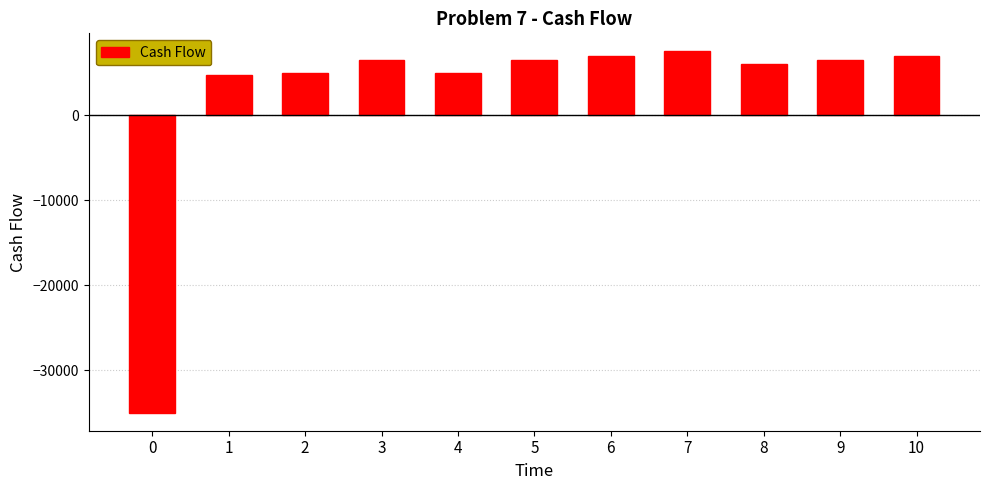

What is the sum of all values?

26750